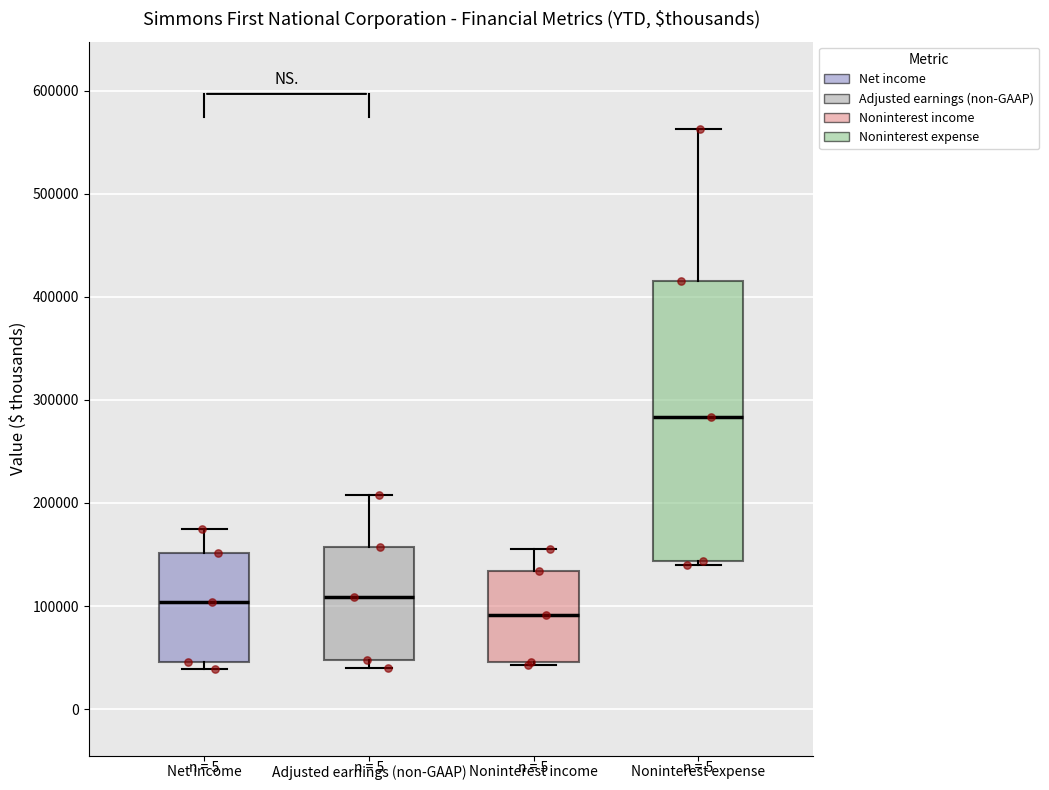

Reading left to right, read every box against the y-axis: the position of its median line, the range the box covers, and the ends of its whiskers. The values are not printed on the chart, so give them approximately, as read against the axis.

Net income: median 100000, box 50000 to 150000, whiskers 40000 to 180000
Adjusted earnings (non-GAAP): median 110000, box 50000 to 160000, whiskers 40000 to 210000
Noninterest income: median 90000, box 50000 to 130000, whiskers 40000 to 160000
Noninterest expense: median 280000, box 140000 to 410000, whiskers 140000 (just below the box's lower edge) to 560000